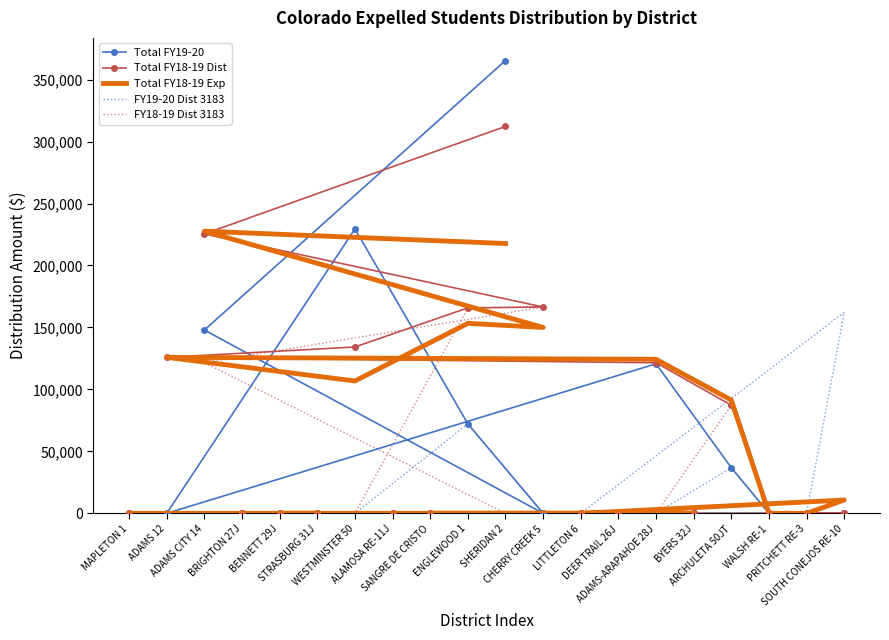

The Total FY19-20 series shows 58409.2 at ADAMS CITY 14. True or false?

False